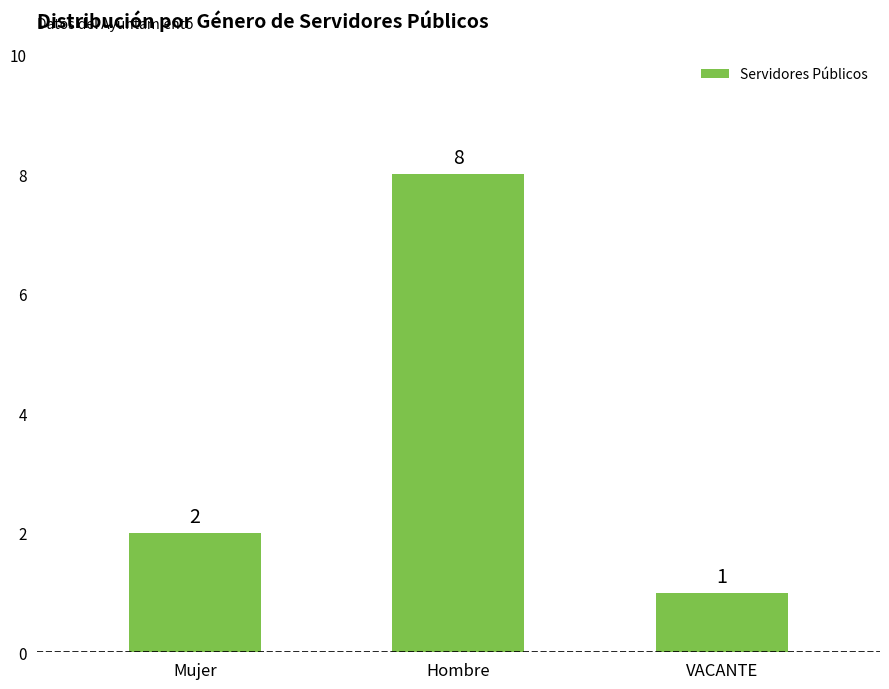

List the labels in order of value, largest first.

Hombre, Mujer, VACANTE